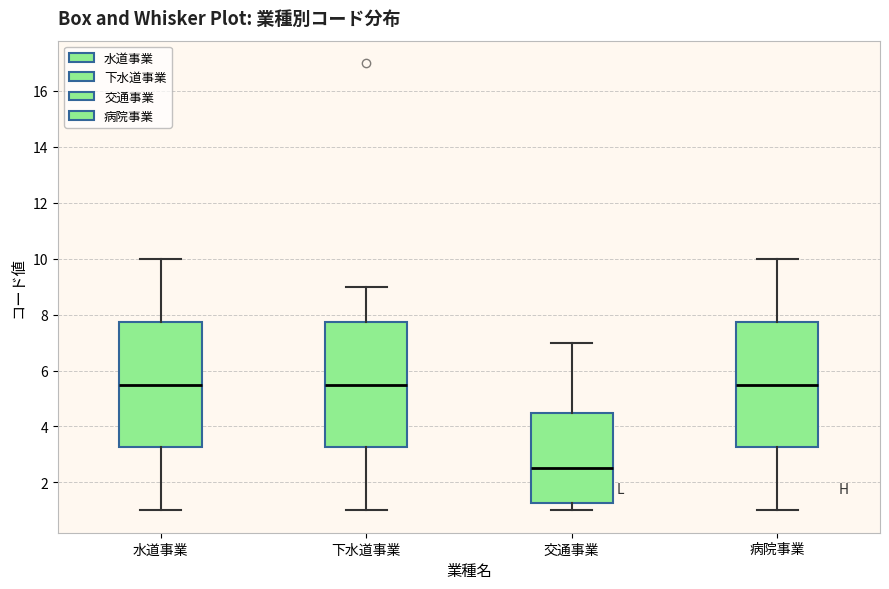

Reading left to right, transcribe this box plot: for each box, give where its median line is, the range the box spans, and where its two whiskers end, as read against the y-axis. The values are not printed on the chart, so give them approximately, as read against the axis.

水道事業: median 5.6, box 3.2 to 7.8, whiskers 1.0 to 10.0
下水道事業: median 5.6, box 3.2 to 7.8, whiskers 1.0 to 9.0
交通事業: median 2.6, box 1.2 to 4.6, whiskers 1.0 to 7.0
病院事業: median 5.6, box 3.2 to 7.8, whiskers 1.0 to 10.0